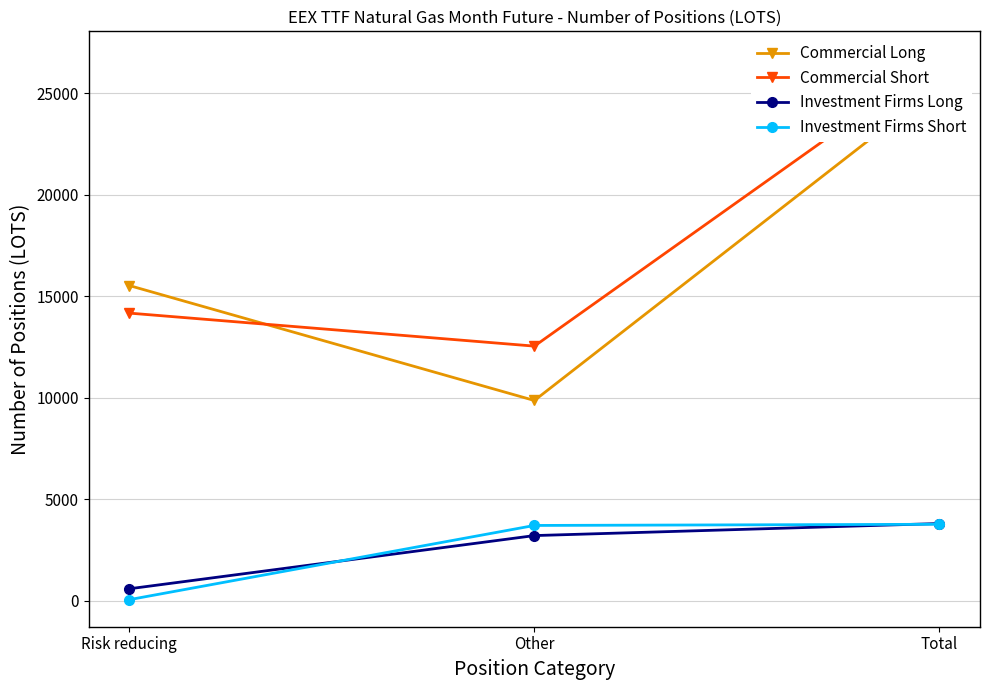

Reading right to left, list all the values displayed in this chart.

Commercial Long: Total=25404.6	Other=9870.7	Risk reducing=15533.9
Commercial Short: Total=26725.0	Other=12549.0	Risk reducing=14176.0
Investment Firms Long: Total=3809.0	Other=3215.0	Risk reducing=594.0
Investment Firms Short: Total=3772.0	Other=3714.0	Risk reducing=58.0